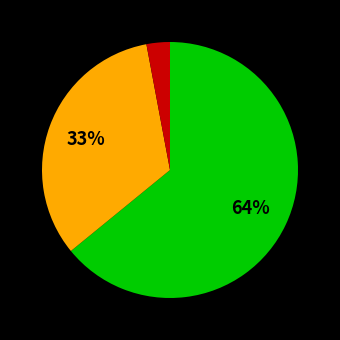

To the nearest percent, what is the difference between the largest and smallest slice percentages?

61%